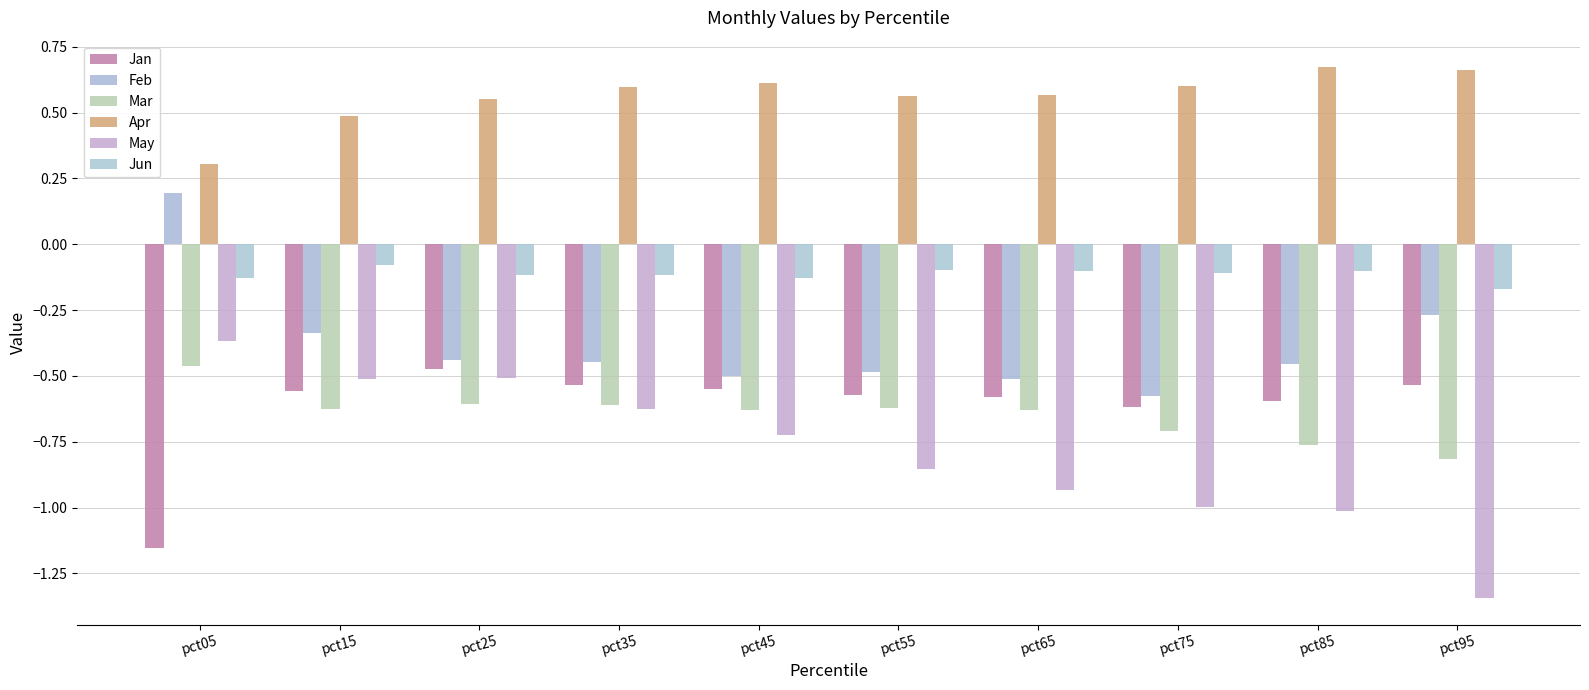

How many categories are shown in the chart?

10